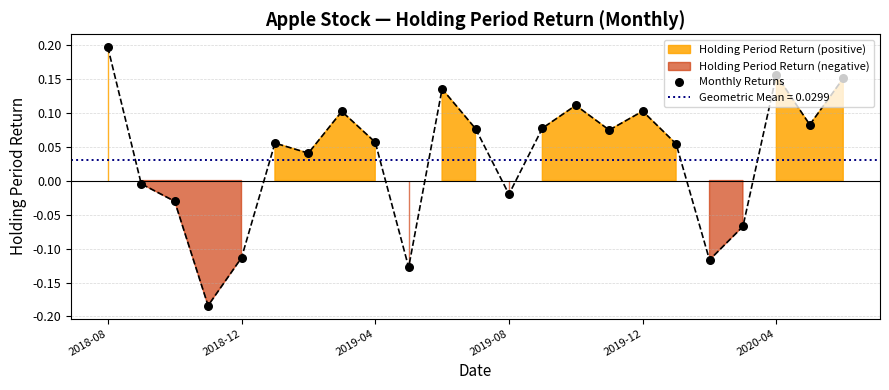

Between 20 and 17, which is larger?

20